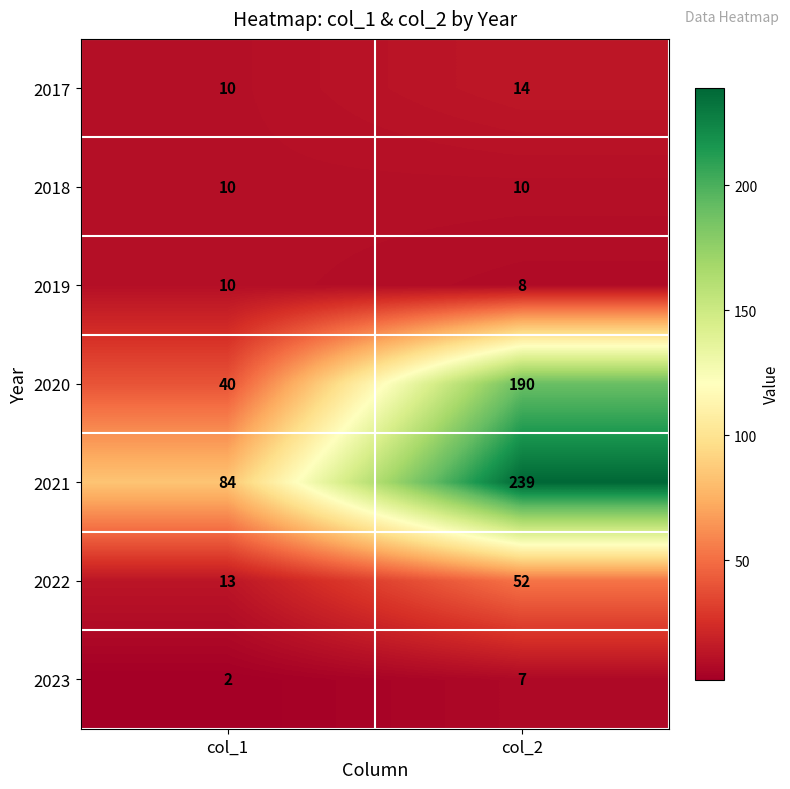

The 2023 series shows 13 at col_2. True or false?

False